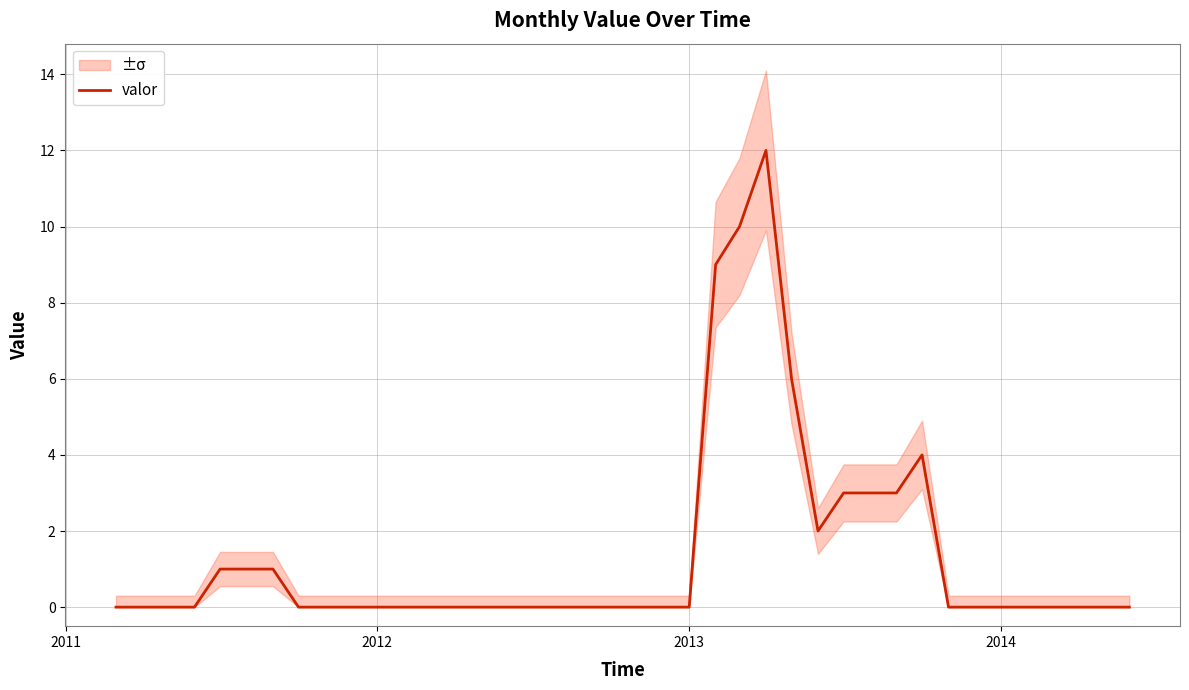

True or false: the data has more than 1 interior local peaks.

True